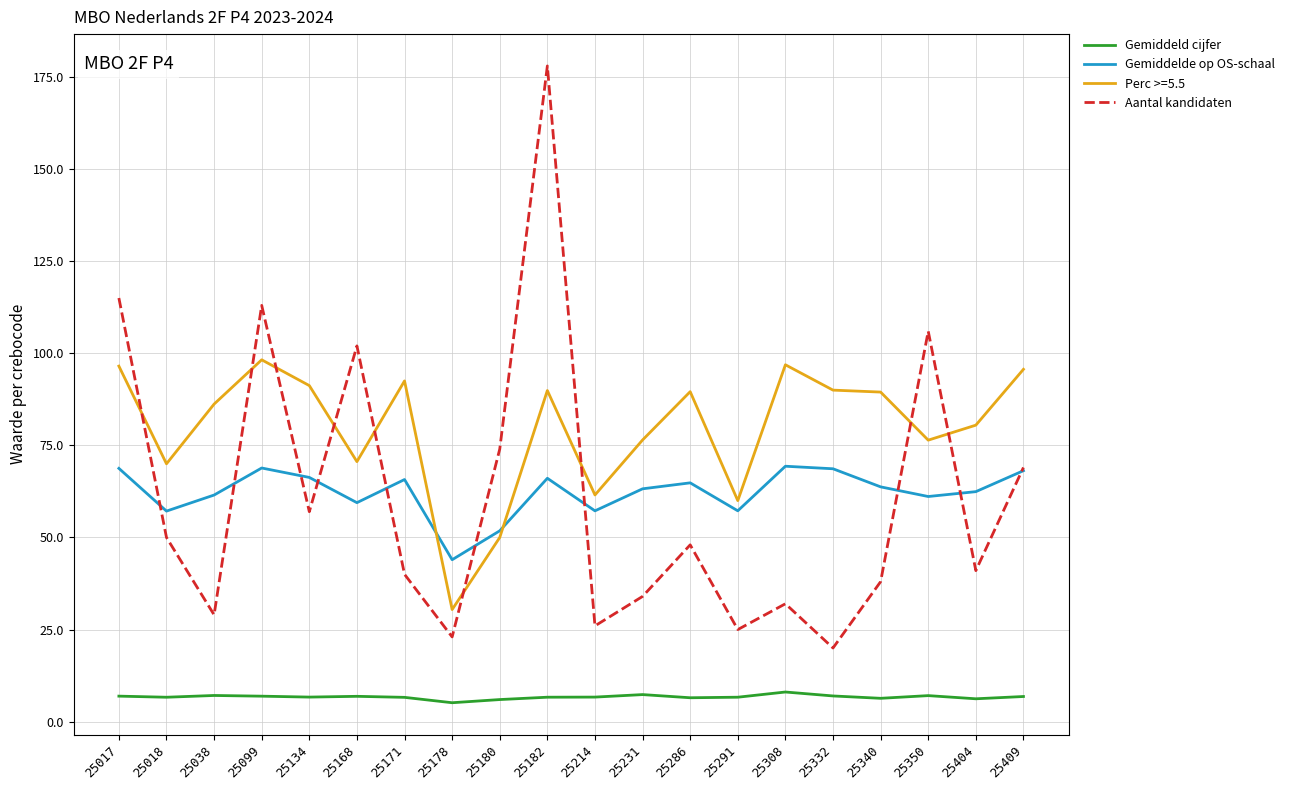

Does the chart have visible grid lines?

Yes